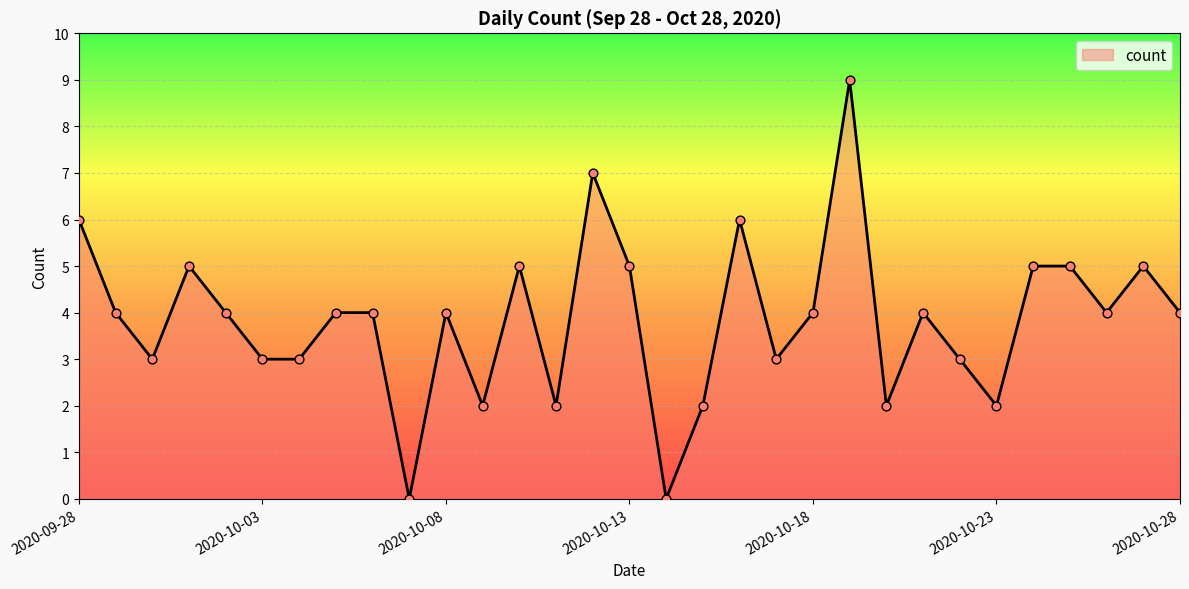

What is the greatest value displayed?

9